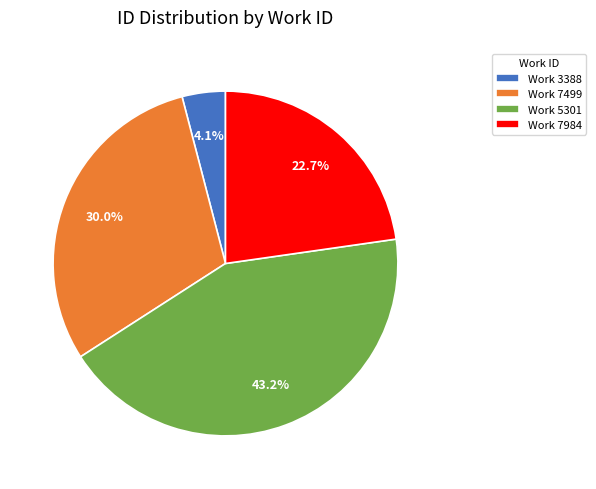

How many slices are in this pie chart?

4